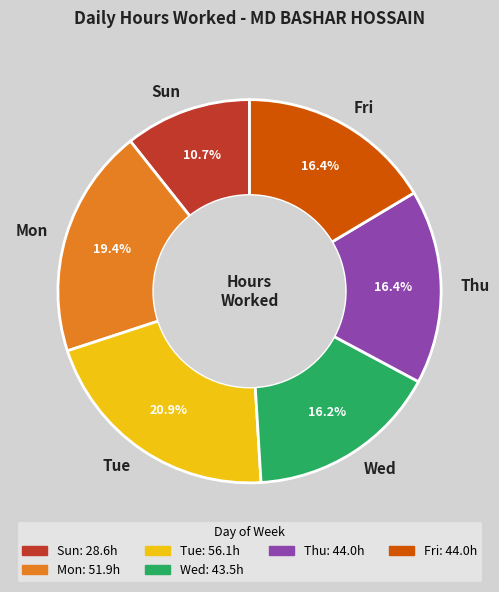

Is Mon the majority of the pie?

No